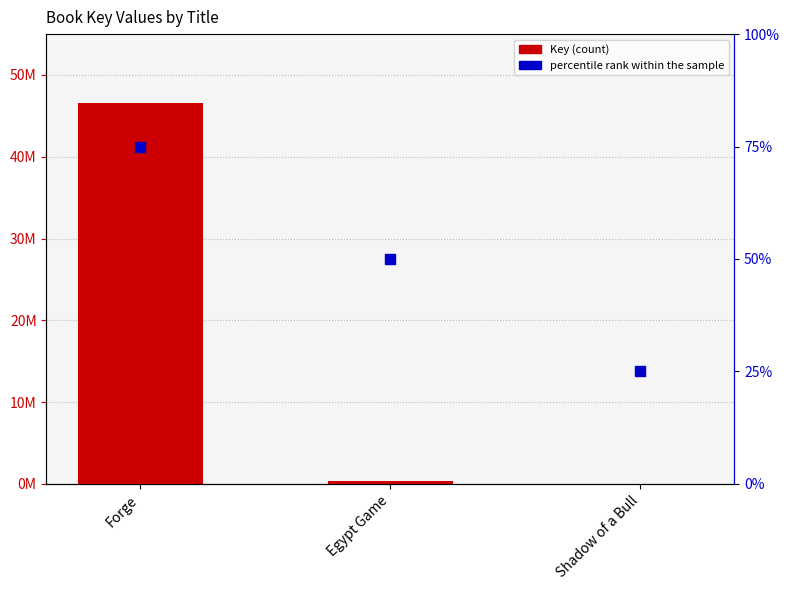

Which series contains the highest Y value?

Key